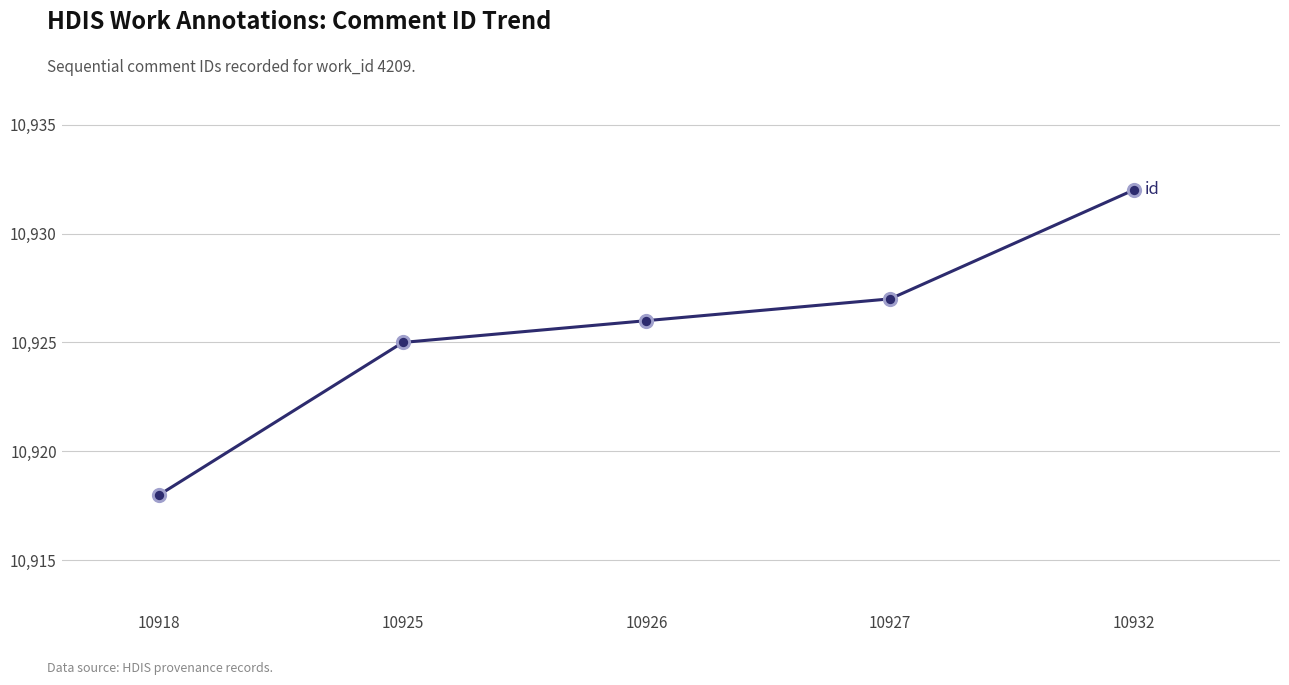

What is the change in value from 10918 to 10932?

+14